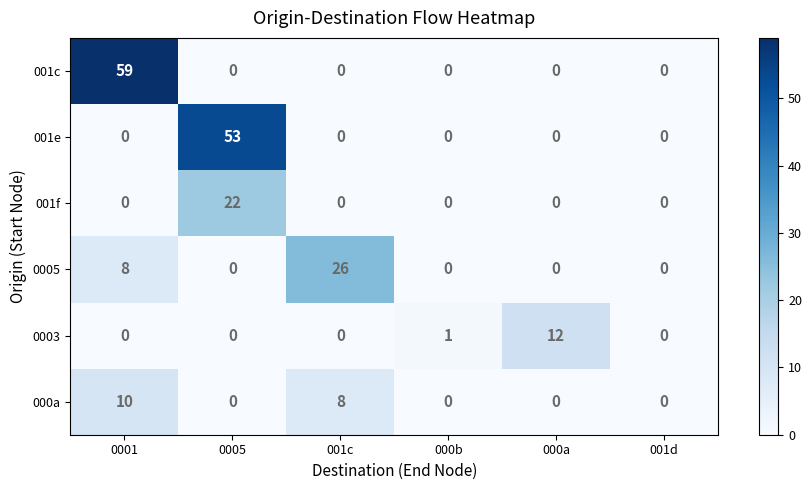

What is the average value of the 001e series?

9